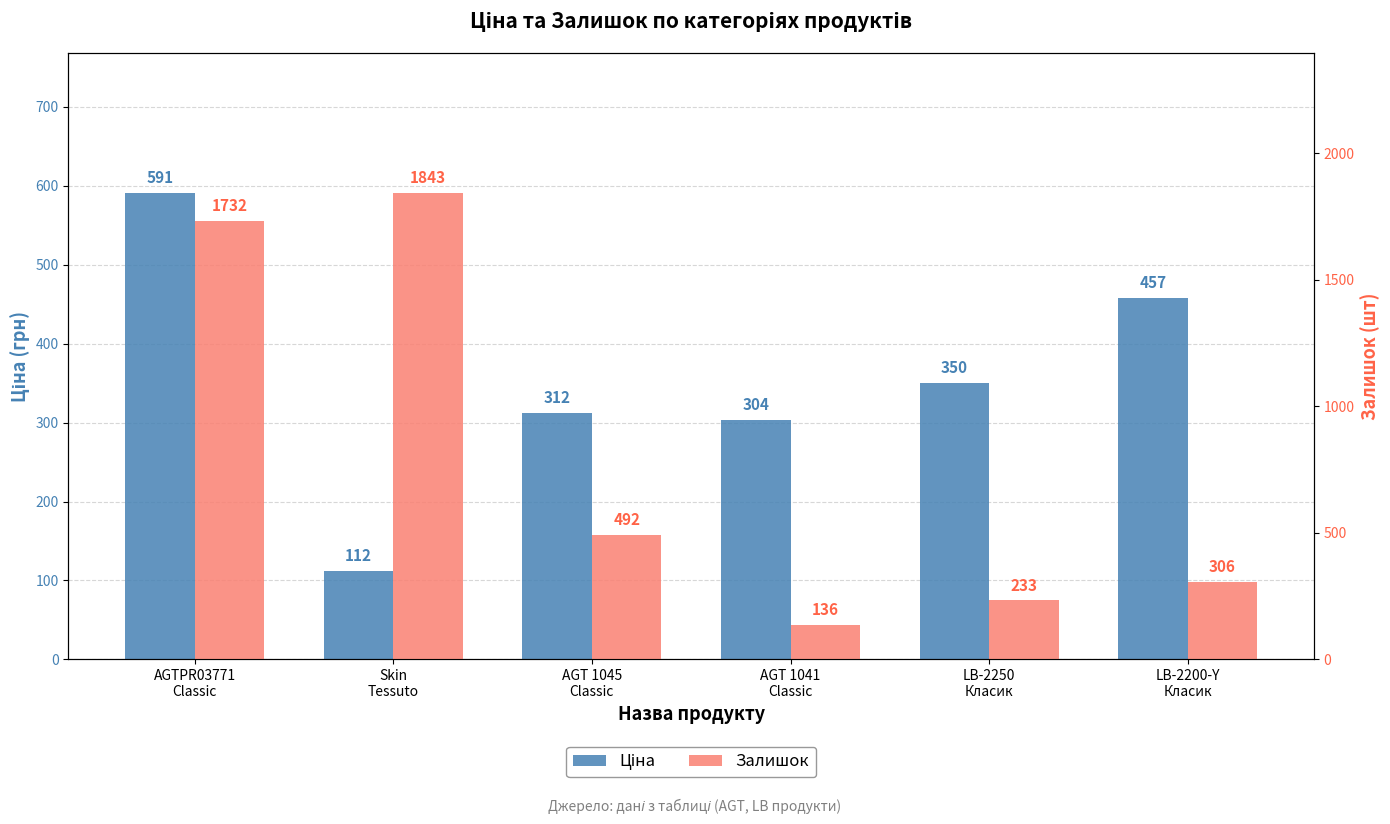

Reading left to right, transcribe all the data shown in this chart.

Ціна: AGTPR03771
Classic=591.0	Skin
Tessuto=111.7	AGT 1045
Classic=312.0	AGT 1041
Classic=303.7	LB-2250
Класик=349.9	LB-2200-Y
Класик=457.4
Залишок: AGTPR03771
Classic=1732.0	Skin
Tessuto=1843.0	AGT 1045
Classic=492.0	AGT 1041
Classic=136.0	LB-2250
Класик=233.0	LB-2200-Y
Класик=306.0